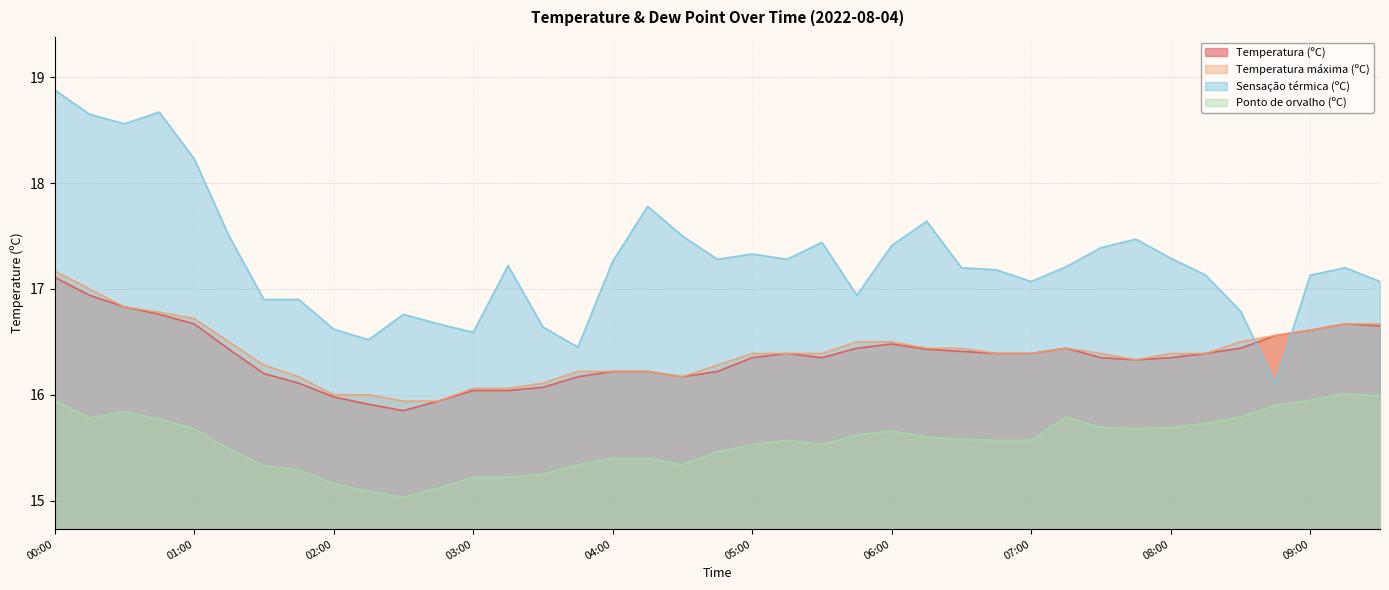

What is the average value of the Ponto de orvalho (ºC) series?

15.6